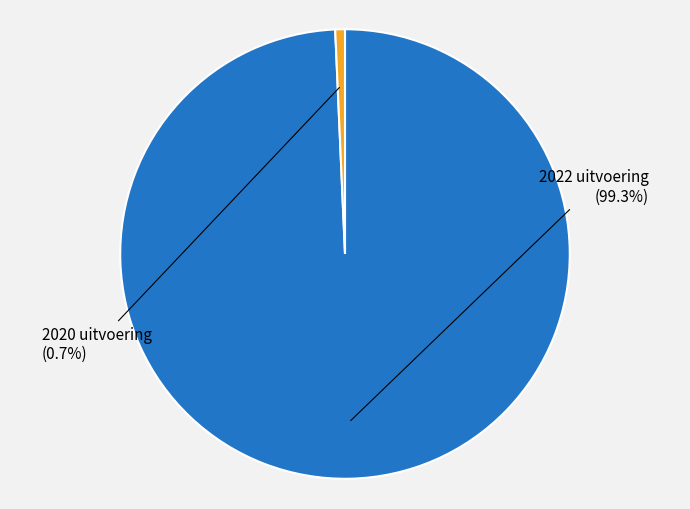

How many segments does this pie chart have?

2